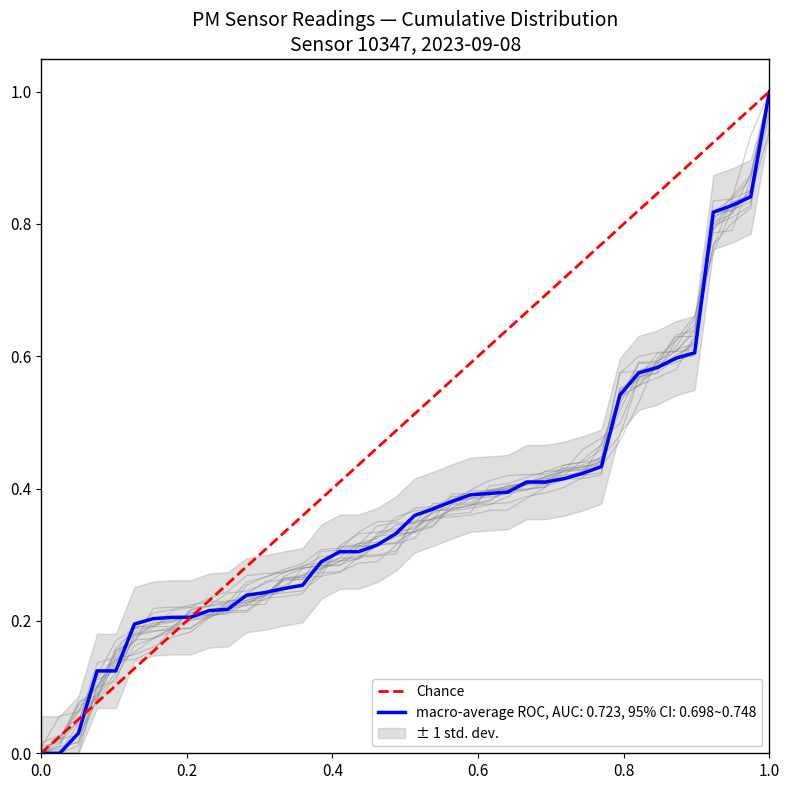

What is the maximum value for macro-average ROC, AUC: 0.723, 95% CI: 0.698~0.748?

1.0